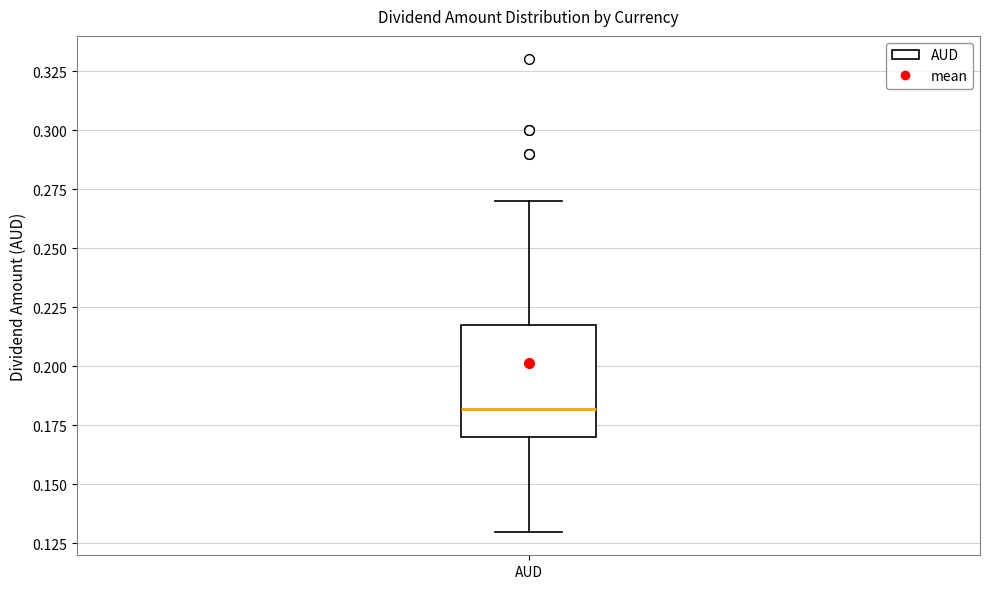

Where is the upper edge of the box for AUD on the y-axis? The values are not printed on the chart, so give them approximately, as read against the axis.

0.22